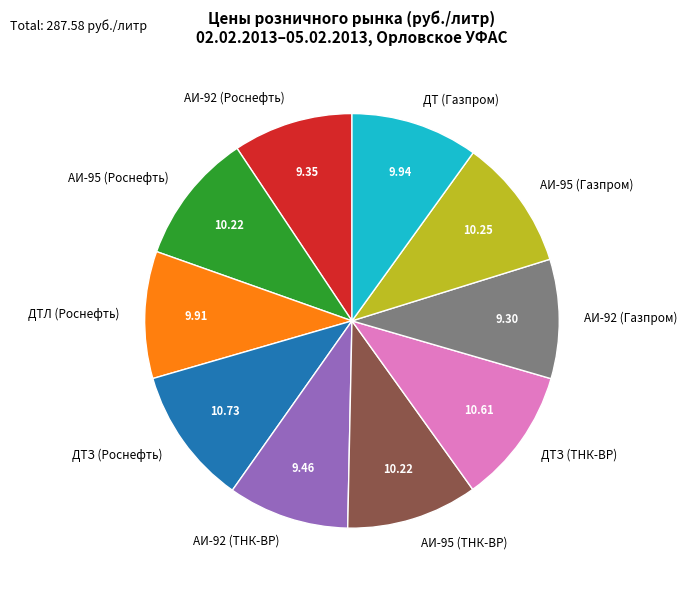

Do АИ-92 (Газпром) and АИ-92 (Роснефть) together represent more than half of the pie?

No